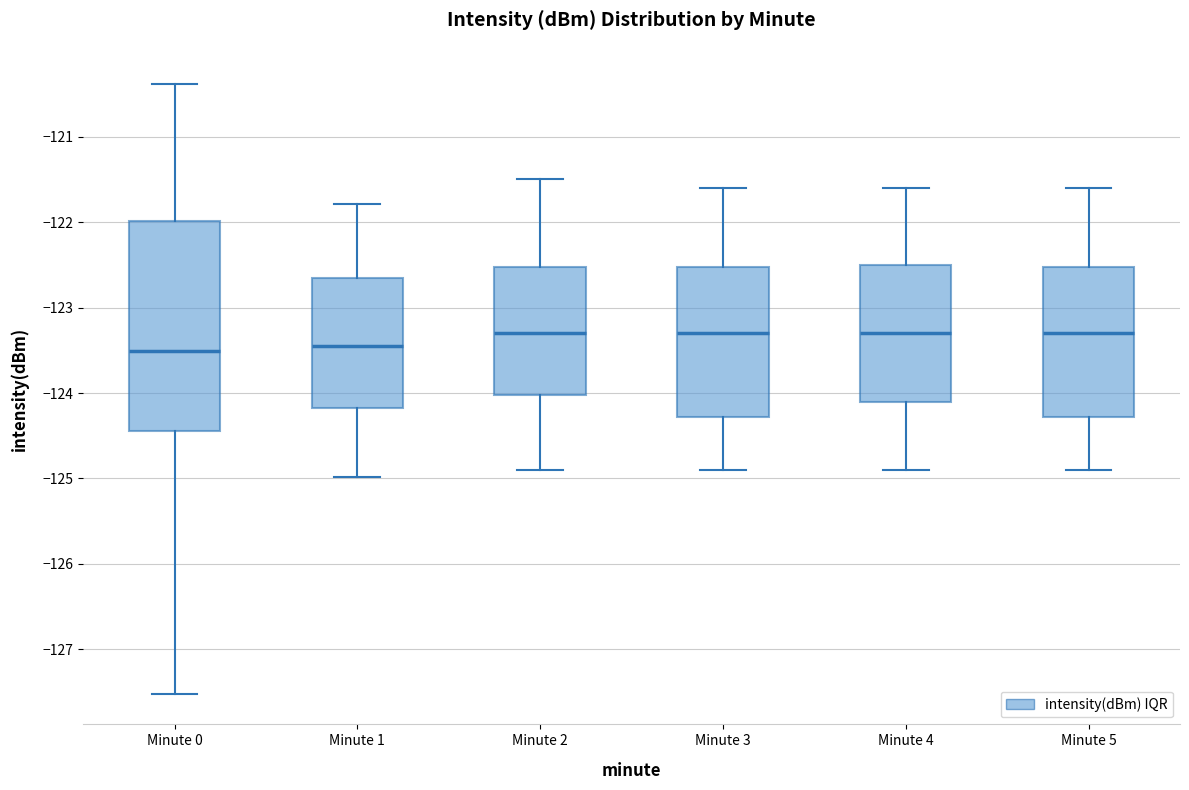

Where is the lower edge of the box for Minute 5 on the y-axis? The values are not printed on the chart, so give them approximately, as read against the axis.

-124.3